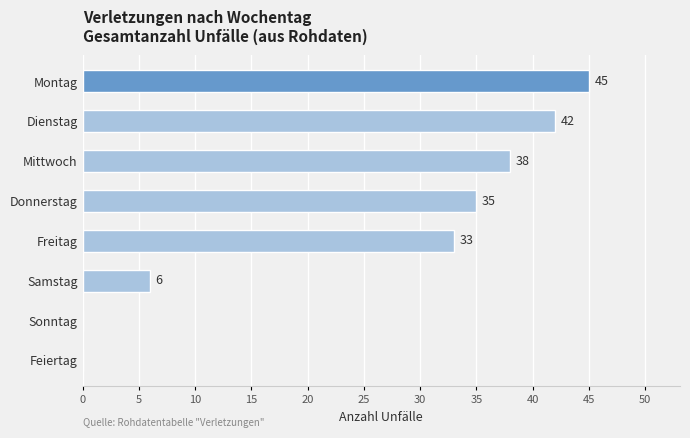

What is the maximum value shown in the chart?

45